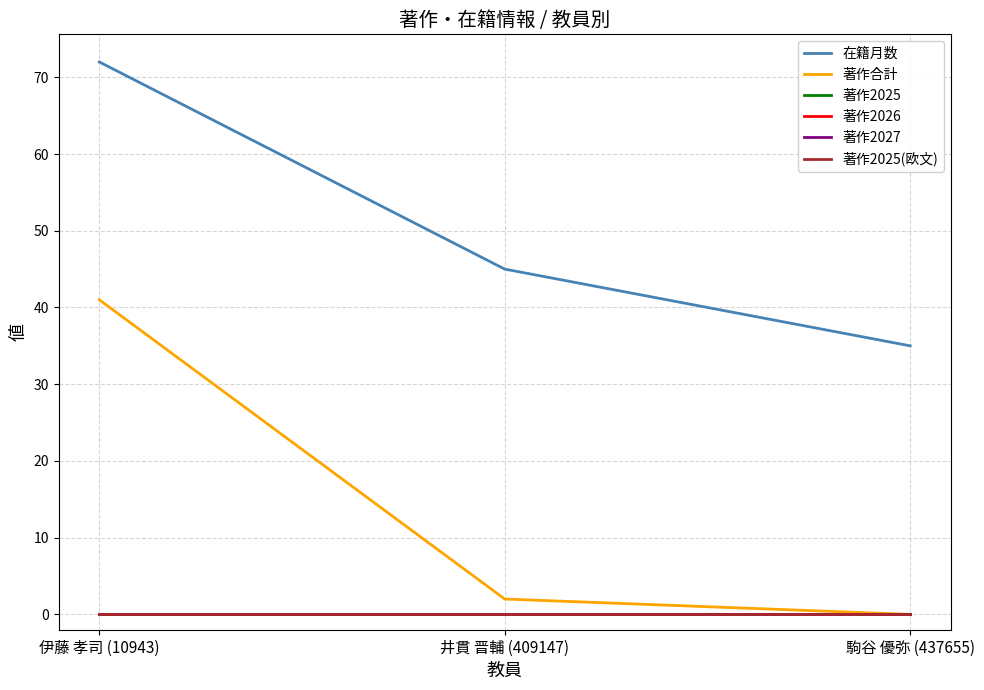

How many lines are shown in the chart?

6